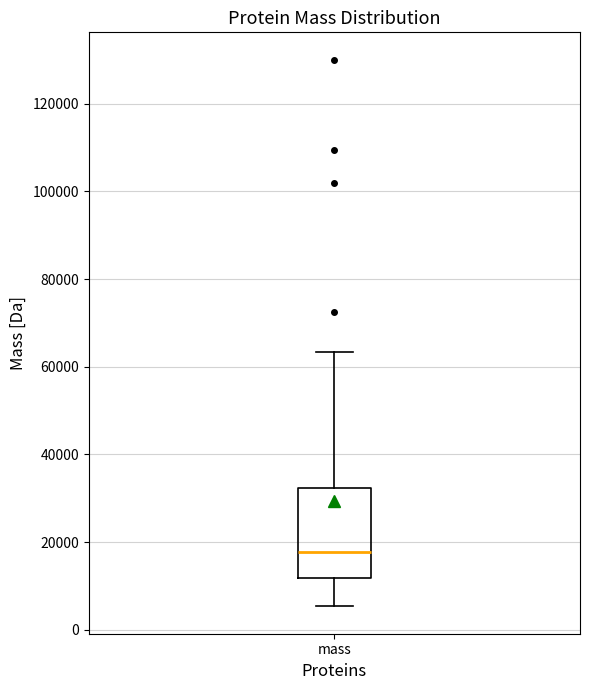

Read this box plot against the y-axis: the position of the median line, the range covered by the box, and the ends of both whiskers. The values are not printed on the chart, so give them approximately, as read against the axis.

median 18000, box 12000 to 32000, whiskers 6000 to 64000